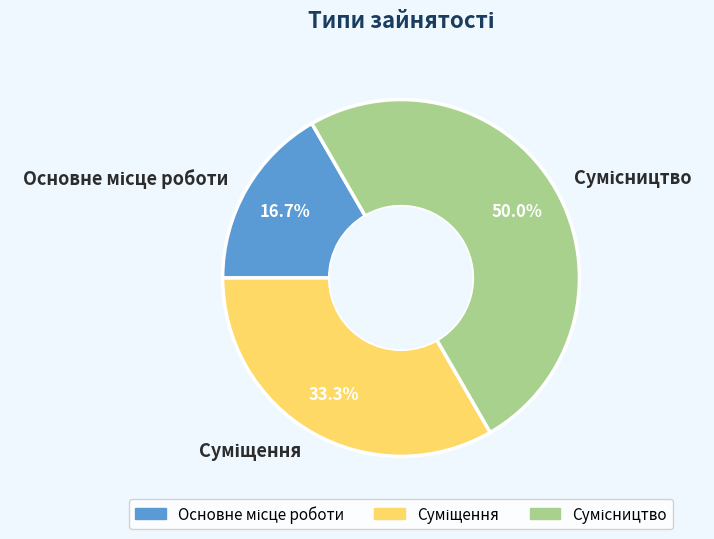

How many segments does this pie chart have?

3